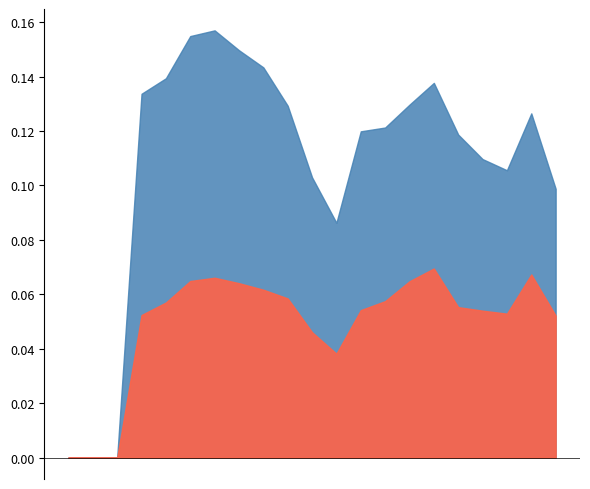

How many values in ROA are above zero?

18